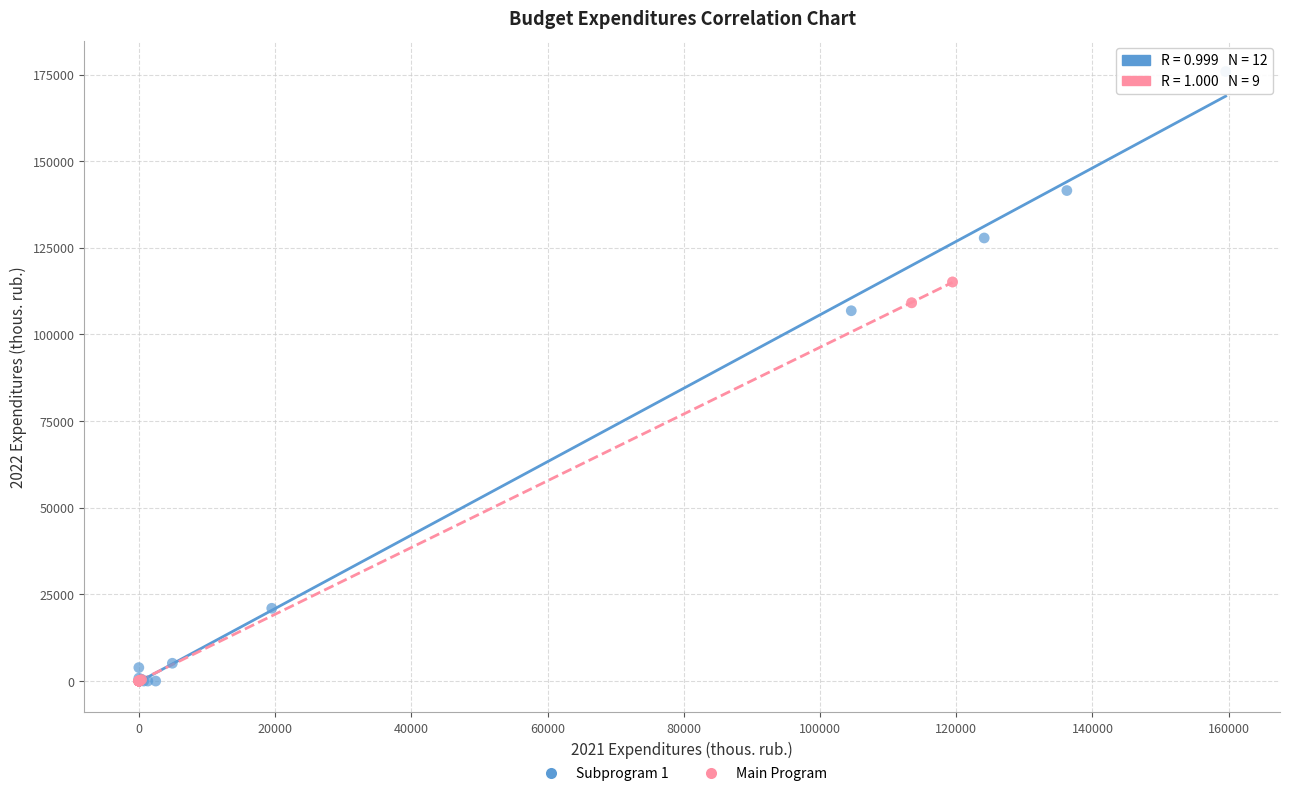

Which series reaches the maximum Y coordinate?

Subprogram 1